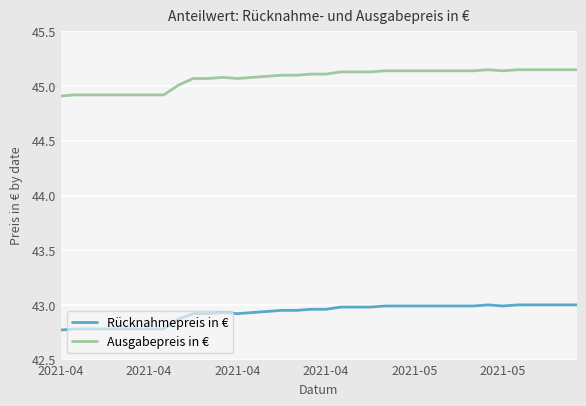

Which series has the widest spread of values?

Ausgabepreis in €